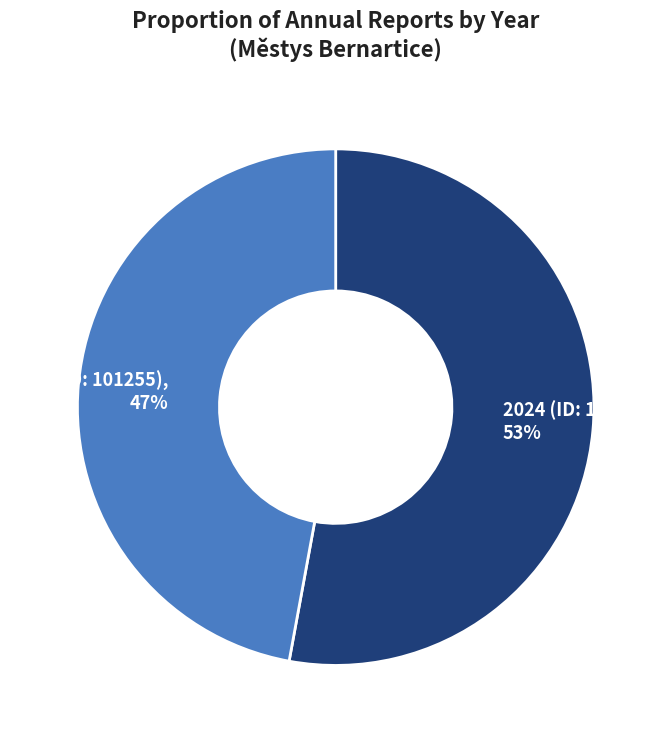

Does any single category account for the majority?

Yes